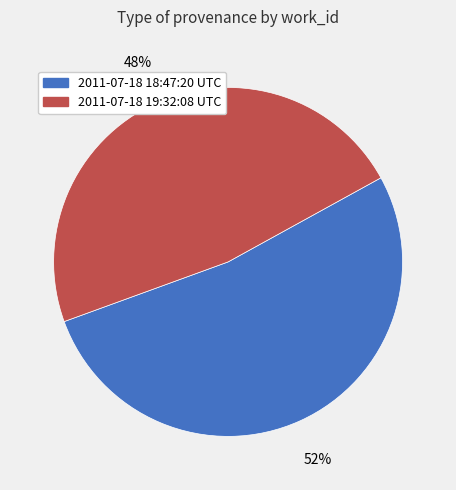

True or false: 2011-07-18 18:47:20 UTC accounts for 52% of the total.

True